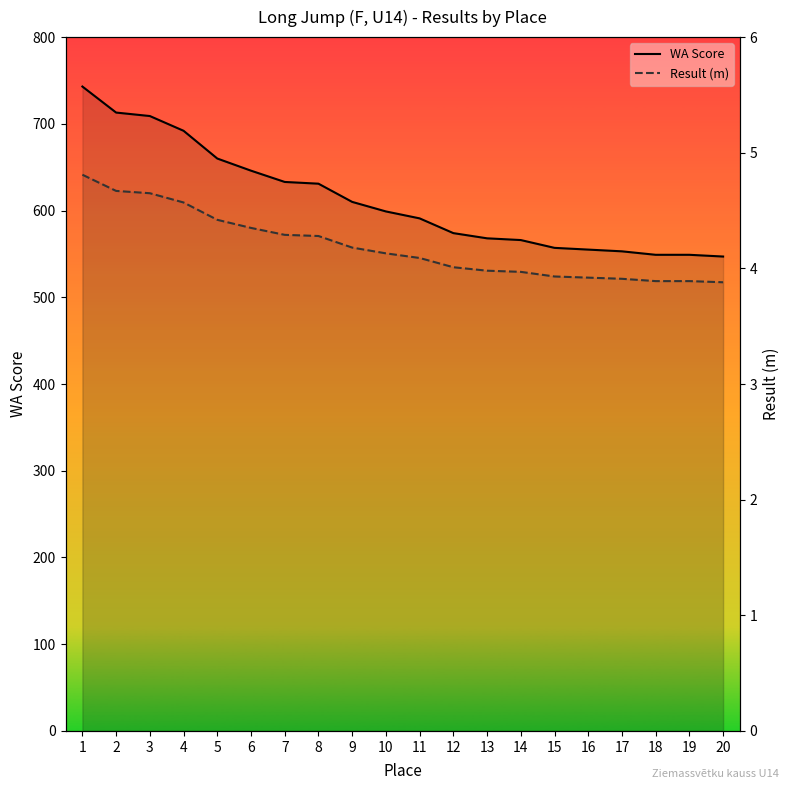

What is the value of the Result (m) point at the 2nd from the left?

4.7